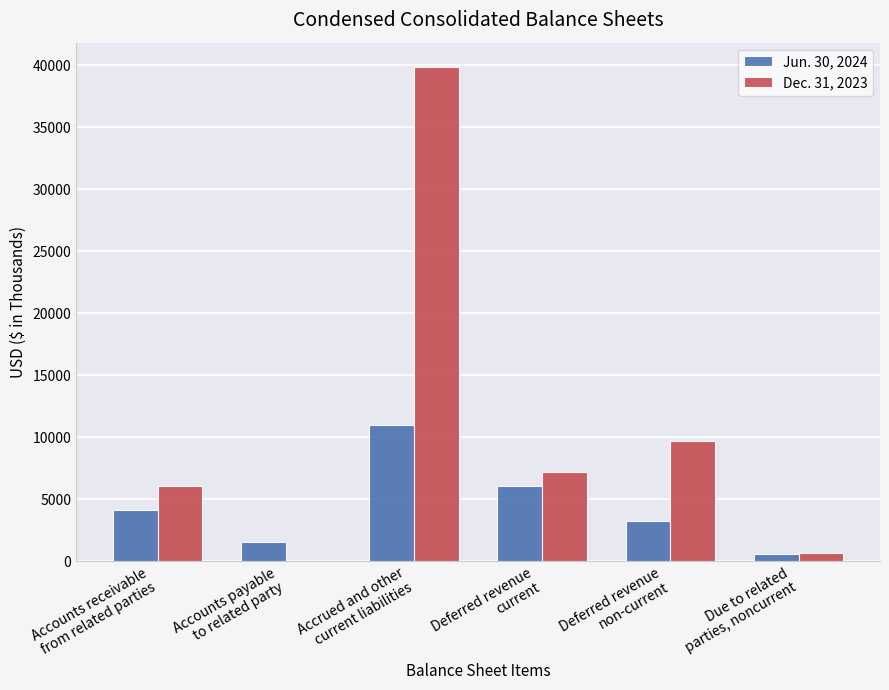

Which series has the largest total across all categories?

Dec. 31, 2023